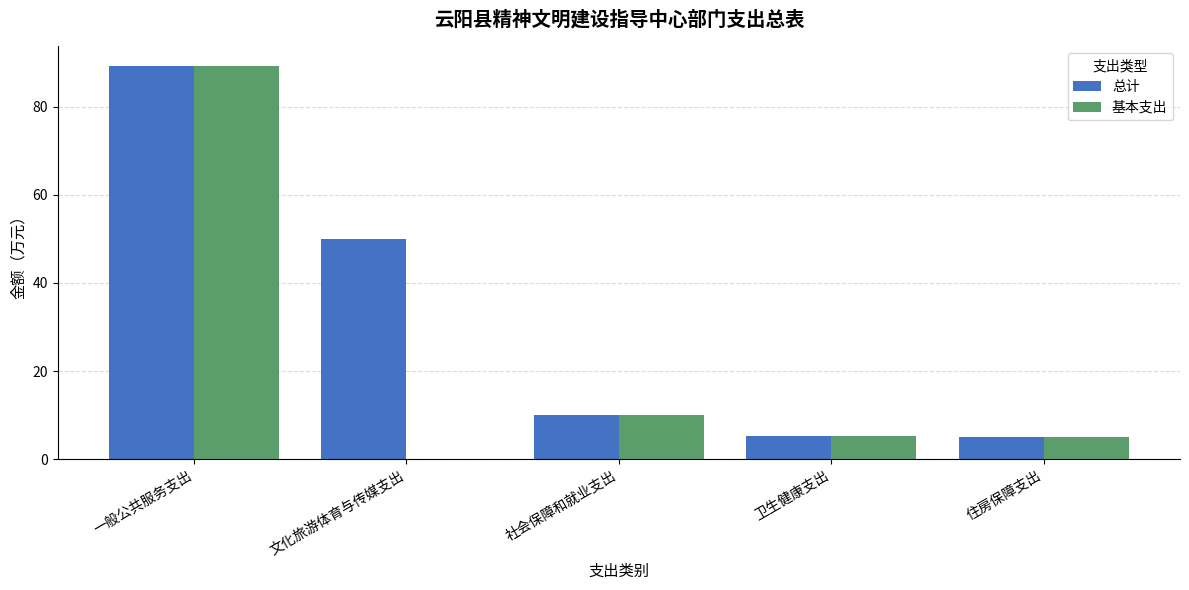

Are the bars grouped side by side (vs. stacked)?

Yes